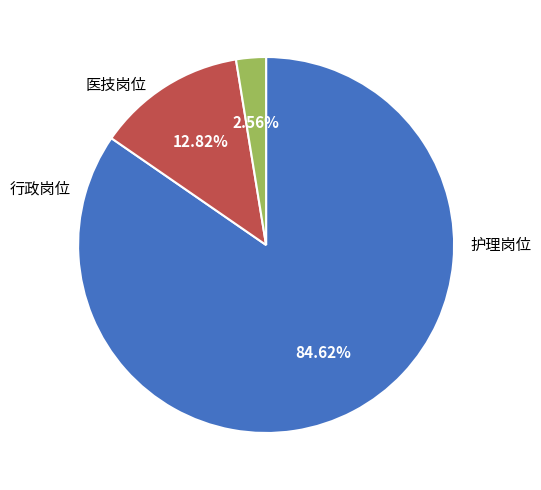

Does any single category account for the majority?

Yes